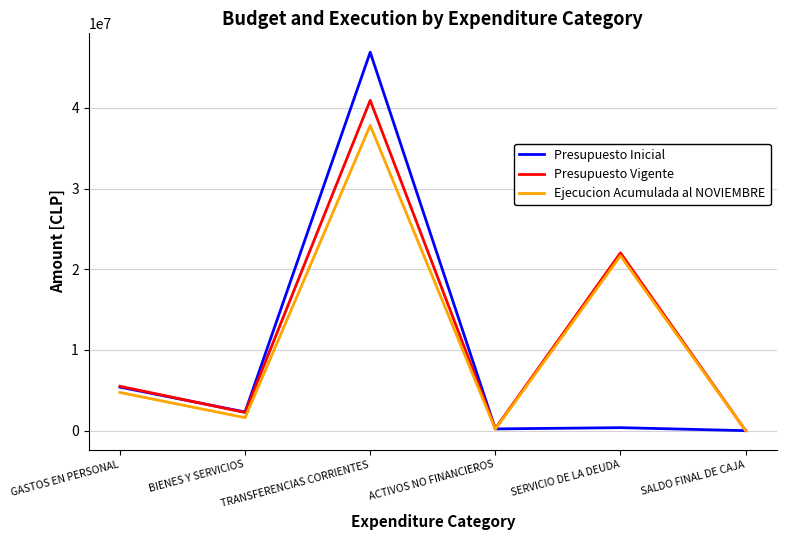

The value of Ejecucion Acumulada al NOVIEMBRE at SERVICIO DE LA DEUDA is 12014035. True or false?

False